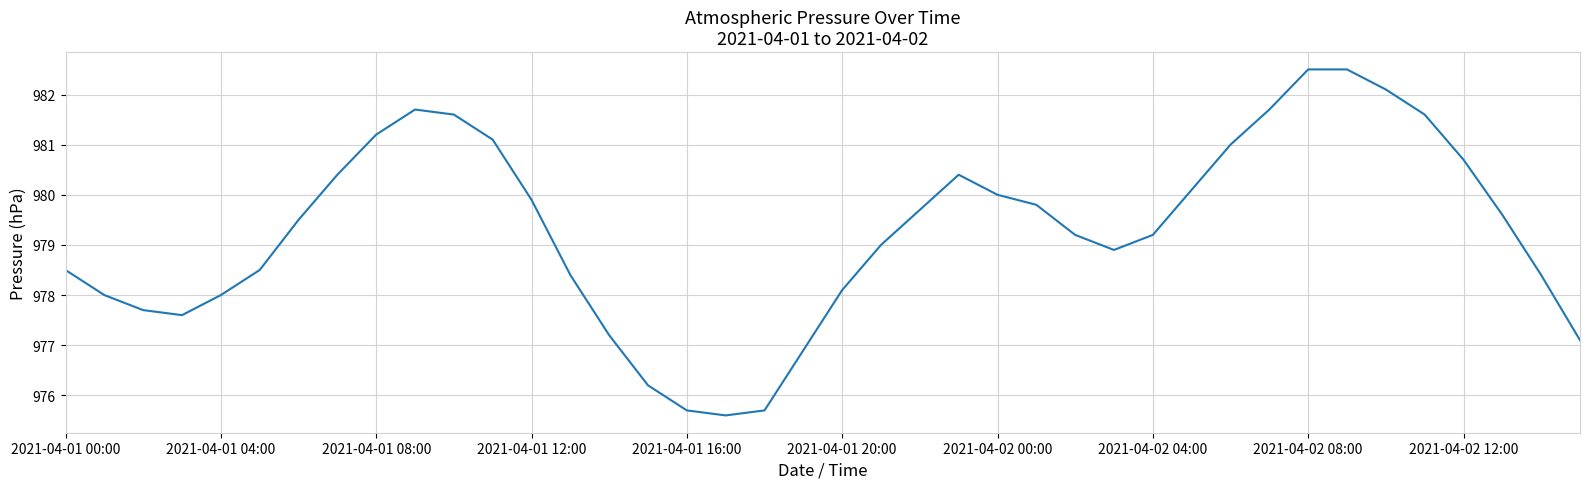

What is the minimum value shown in the chart?

975.6